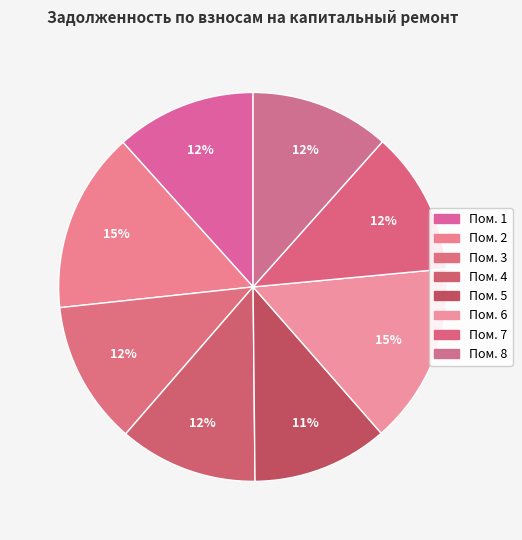

Count the number of slices in the pie.

8